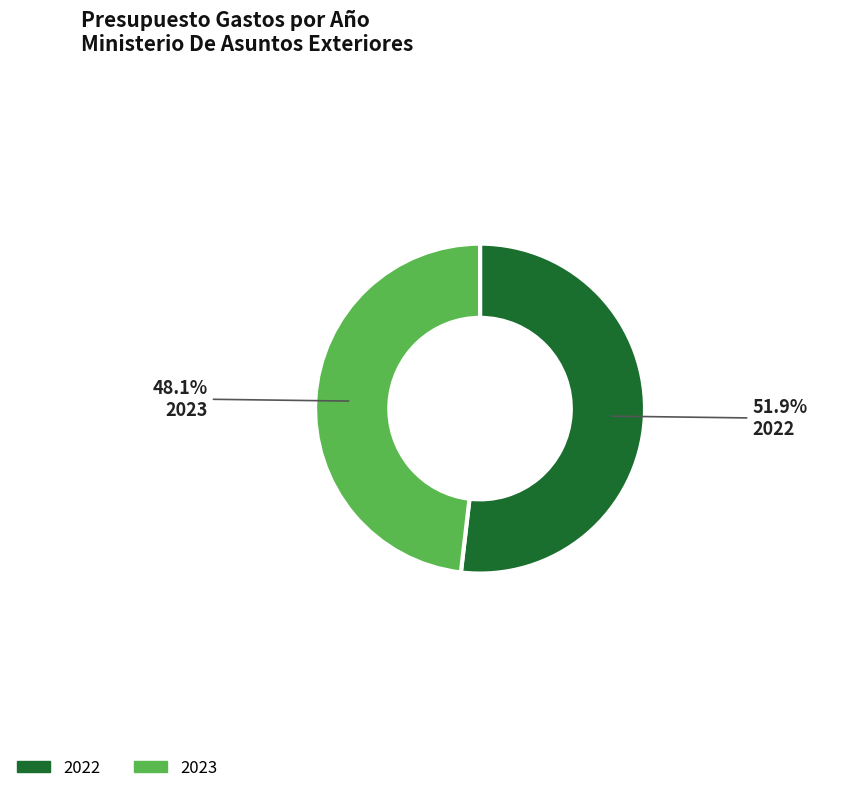

Rank the categories by value from highest to lowest.

2022, 2023